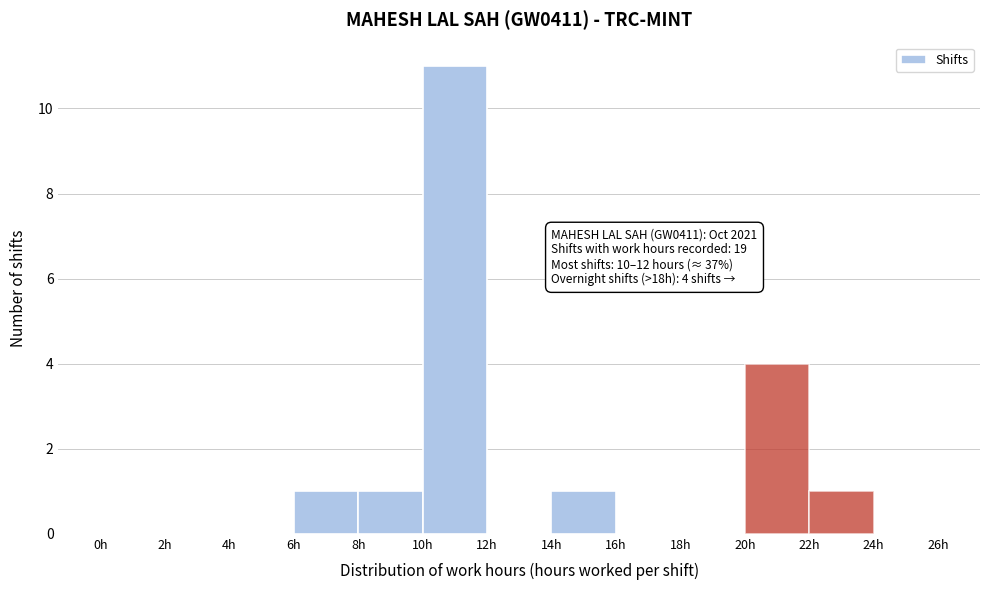

Which range on the x-axis has the tallest bar?

10 to 12